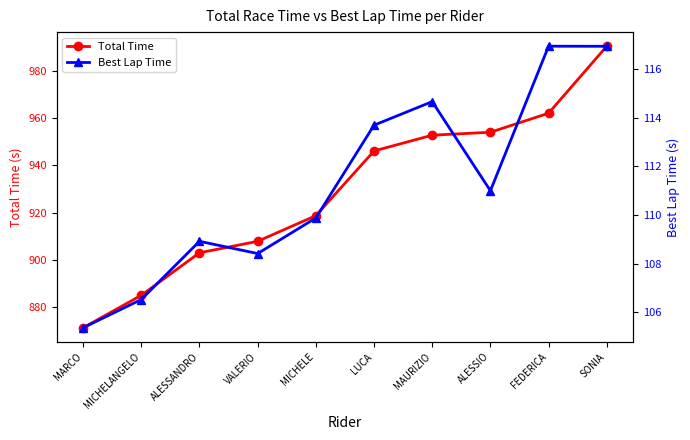

Between MICHELANGELO and VALERIO, which is larger?

VALERIO